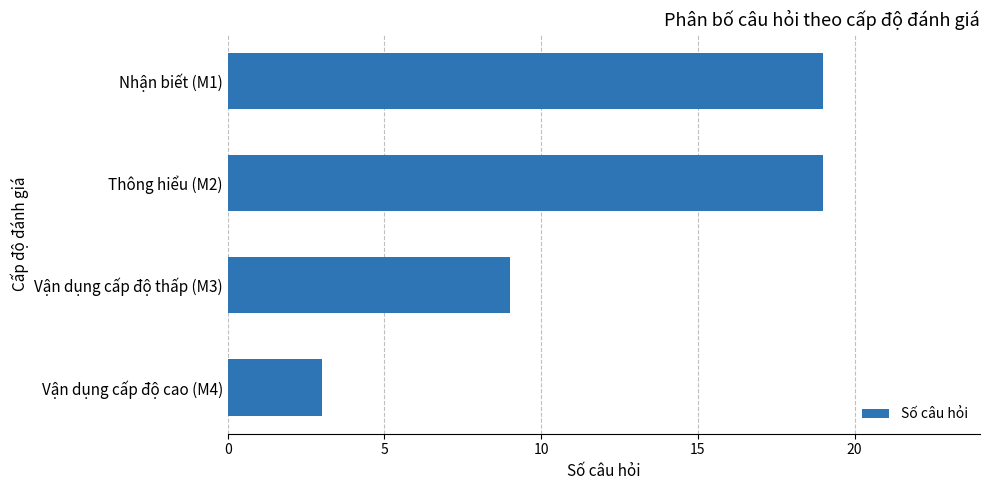

The chart shows a value of 1 at Vận dụng cấp độ cao (M4). True or false?

False